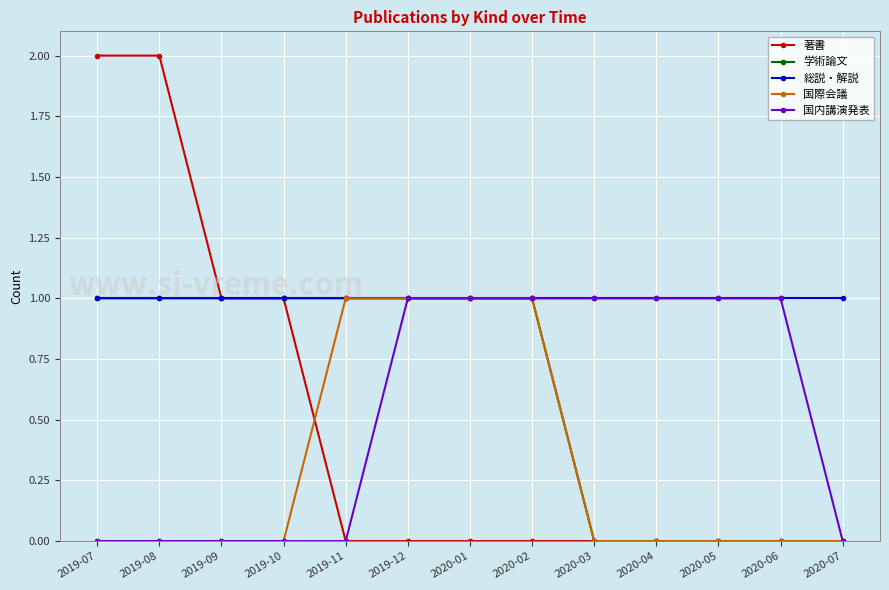

Reading left to right, extract all data points from this chart.

著書: 2019-07=2	2019-08=2	2019-09=1	2019-10=1	2019-11=0	2019-12=0	2020-01=0	2020-02=0	2020-03=0	2020-04=0	2020-05=0	2020-06=0	2020-07=0
学術論文: 2019-07=1	2019-08=1	2019-09=1	2019-10=1	2019-11=1	2019-12=1	2020-01=1	2020-02=1	2020-03=0	2020-04=0	2020-05=0	2020-06=0	2020-07=0
総説・解説: 2019-07=1	2019-08=1	2019-09=1	2019-10=1	2019-11=1	2019-12=1	2020-01=1	2020-02=1	2020-03=1	2020-04=1	2020-05=1	2020-06=1	2020-07=1
国際会議: 2019-07=0	2019-08=0	2019-09=0	2019-10=0	2019-11=1	2019-12=1	2020-01=1	2020-02=1	2020-03=0	2020-04=0	2020-05=0	2020-06=0	2020-07=0
国内講演発表: 2019-07=0	2019-08=0	2019-09=0	2019-10=0	2019-11=0	2019-12=1	2020-01=1	2020-02=1	2020-03=1	2020-04=1	2020-05=1	2020-06=1	2020-07=0